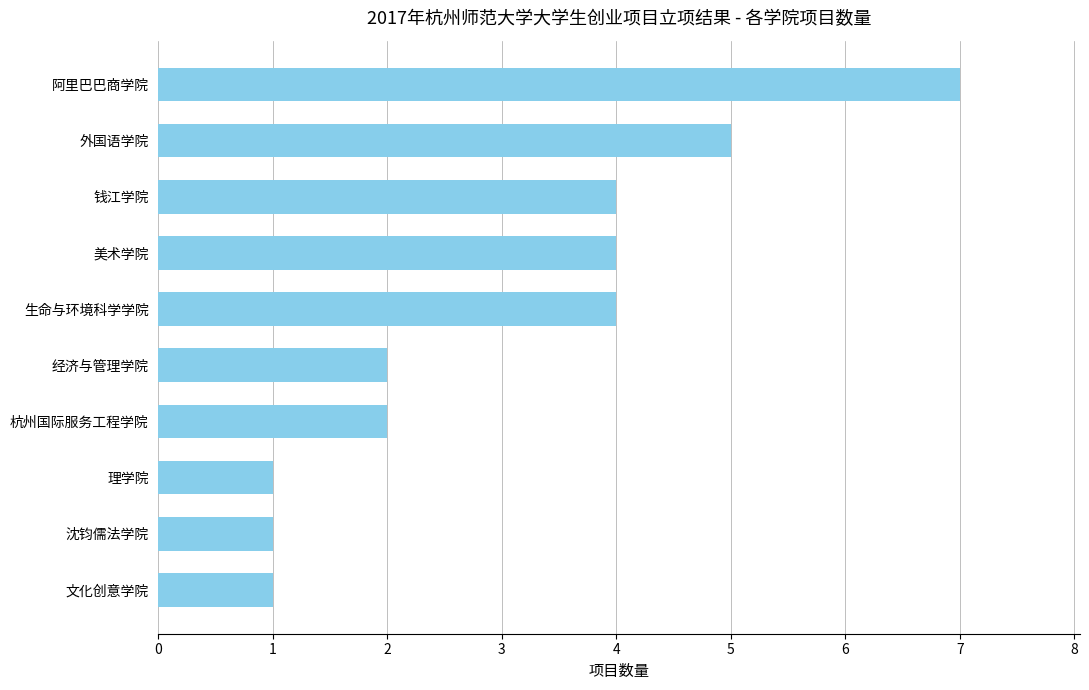

Which category has the highest value across all series?

阿里巴巴商学院